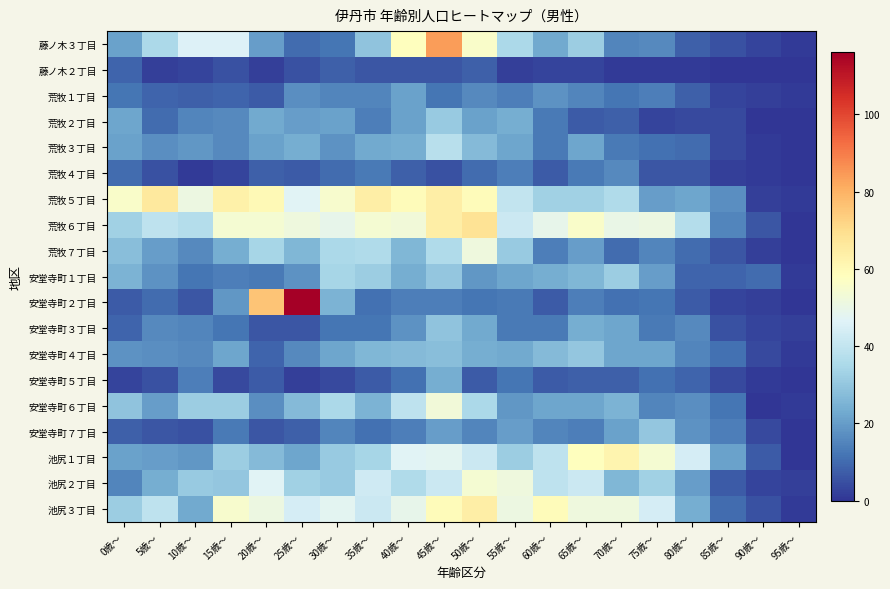

Reading left to right, what are all the values shown in this chart?

藤ノ木３丁目: 0歳～=21	5歳～=35	10歳～=46	15歳〜=46	20歳〜=20	25歳〜=10	30歳〜=12	35歳〜=29	40歳〜=58	45歳〜=84	50歳〜=56	55歳〜=35	60歳〜=23	65歳〜=32	70歳〜=15	75歳〜=16	80歳〜=8	85歳〜=5	90歳〜=3	95歳〜=1
藤ノ木２丁目: 0歳～=9	5歳～=2	10歳～=3	15歳〜=5	20歳〜=2	25歳〜=5	30歳〜=8	35歳〜=6	40歳〜=6	45歳〜=6	50歳〜=8	55歳〜=2	60歳〜=3	65歳〜=3	70歳〜=1	75歳〜=1	80歳〜=1	85歳〜=0	90歳〜=0	95歳〜=0
荒牧１丁目: 0歳～=12	5歳～=9	10歳～=8	15歳〜=9	20歳〜=7	25歳〜=17	30歳〜=15	35歳〜=15	40歳〜=21	45歳〜=12	50歳〜=16	55歳〜=14	60歳〜=18	65歳〜=15	70歳〜=12	75歳〜=14	80歳〜=8	85歳〜=3	90歳〜=2	95歳〜=1
荒牧２丁目: 0歳～=22	5歳～=10	10歳～=15	15歳〜=16	20歳〜=23	25歳〜=20	30歳〜=21	35歳〜=14	40歳〜=21	45歳〜=31	50歳〜=21	55歳〜=24	60歳〜=13	65歳〜=7	70歳〜=8	75歳〜=3	80歳〜=4	85歳〜=4	90歳〜=0	95歳〜=0
荒牧３丁目: 0歳～=21	5歳～=17	10歳～=19	15歳〜=16	20歳〜=21	25歳〜=24	30歳〜=18	35歳〜=23	40歳〜=24	45歳〜=38	50歳〜=27	55歳〜=22	60歳〜=13	65歳〜=22	70歳〜=13	75歳〜=11	80歳〜=10	85歳〜=4	90歳〜=1	95歳〜=0
荒牧４丁目: 0歳～=10	5歳～=5	10歳～=1	15歳〜=3	20歳〜=8	25歳〜=7	30歳〜=10	35歳〜=13	40歳〜=8	45歳〜=5	50歳〜=10	55歳〜=14	60歳〜=7	65歳〜=13	70歳〜=16	75歳〜=6	80歳〜=6	85歳〜=2	90歳〜=1	95歳〜=0
荒牧５丁目: 0歳～=56	5歳～=66	10歳～=51	15歳〜=63	20歳〜=60	25歳〜=47	30歳〜=55	35歳〜=64	40歳〜=59	45歳〜=64	50歳〜=59	55歳〜=40	60歳〜=33	65歳〜=33	70歳〜=36	75歳〜=20	80歳〜=22	85歳〜=17	90歳〜=2	95歳〜=1
荒牧６丁目: 0歳～=33	5歳～=39	10歳～=37	15歳〜=54	20歳〜=54	25歳〜=52	30歳〜=49	35歳〜=54	40歳〜=53	45歳〜=64	50歳〜=68	55歳〜=42	60歳〜=49	65歳〜=56	70歳〜=50	75歳〜=51	80歳〜=37	85歳〜=15	90歳〜=6	95歳〜=0
荒牧７丁目: 0歳～=28	5歳～=20	10歳～=16	15歳〜=24	20歳〜=34	25歳〜=26	30歳〜=35	35歳〜=36	40歳〜=26	45歳〜=36	50歳〜=52	55歳〜=31	60歳〜=14	65歳〜=20	70歳〜=10	75歳〜=15	80歳〜=10	85歳〜=6	90歳〜=2	95歳〜=0
安堂寺町１丁目: 0歳～=25	5歳～=18	10歳～=12	15歳〜=14	20歳〜=13	25歳〜=18	30歳〜=34	35歳〜=32	40歳〜=24	45歳〜=30	50歳〜=19	55歳〜=22	60歳〜=24	65歳〜=26	70歳〜=32	75歳〜=20	80歳〜=9	85歳〜=9	90歳〜=10	95歳〜=1
安堂寺町２丁目: 0歳～=7	5歳～=10	10歳～=6	15歳〜=19	20歳〜=76	25歳〜=116	30歳〜=25	35歳〜=11	40歳〜=14	45歳〜=14	50歳〜=12	55歳〜=13	60歳〜=7	65歳〜=14	70歳〜=11	75歳〜=12	80歳〜=7	85歳〜=3	90歳〜=2	95歳〜=0
安堂寺町３丁目: 0歳～=9	5歳～=16	10歳～=15	15歳〜=12	20歳〜=6	25歳〜=6	30歳〜=12	35歳〜=12	40歳〜=18	45歳〜=29	50歳〜=23	55歳〜=13	60歳〜=13	65歳〜=24	70歳〜=22	75歳〜=13	80歳〜=16	85歳〜=5	90歳〜=3	95歳〜=2
安堂寺町４丁目: 0歳～=18	5歳～=17	10歳～=16	15歳〜=22	20歳〜=9	25歳〜=16	30歳〜=22	35歳〜=26	40歳〜=27	45歳〜=28	50歳〜=24	55歳〜=23	60歳〜=27	65歳〜=30	70歳〜=22	75歳〜=22	80歳〜=15	85歳〜=11	90歳〜=4	95歳〜=1
安堂寺町５丁目: 0歳～=3	5歳～=5	10歳～=14	15歳〜=4	20歳〜=7	25歳〜=2	30歳〜=4	35歳〜=7	40歳〜=11	45歳〜=24	50歳〜=7	55歳〜=12	60歳〜=7	65歳〜=8	70歳〜=8	75歳〜=11	80歳〜=9	85歳〜=4	90歳〜=1	95歳〜=0
安堂寺町６丁目: 0歳～=29	5歳～=20	10歳～=32	15歳〜=32	20歳〜=17	25歳〜=27	30歳〜=35	35歳〜=25	40歳〜=39	45歳〜=53	50歳〜=35	55歳〜=19	60歳〜=22	65歳〜=22	70歳〜=25	75歳〜=15	80歳〜=17	85歳〜=12	90歳〜=0	95歳〜=1
安堂寺町７丁目: 0歳～=8	5歳～=6	10歳～=5	15歳〜=13	20歳〜=6	25歳〜=8	30歳〜=15	35歳〜=11	40歳〜=14	45歳〜=20	50歳〜=15	55歳〜=20	60歳〜=15	65歳〜=14	70歳〜=21	75歳〜=30	80歳〜=18	85歳〜=14	90歳〜=4	95歳〜=0
池尻１丁目: 0歳～=21	5歳～=20	10歳～=19	15歳〜=32	20歳〜=27	25歳〜=22	30歳〜=31	35歳〜=34	40歳〜=47	45歳〜=48	50歳〜=42	55歳〜=32	60歳〜=39	65歳〜=58	70歳〜=62	75歳〜=54	80歳〜=44	85歳〜=21	90歳〜=7	95歳〜=0
池尻２丁目: 0歳～=15	5歳～=24	10歳～=31	15歳〜=30	20歳〜=47	25歳〜=33	30歳〜=31	35歳〜=43	40歳〜=36	45歳〜=42	50歳〜=54	55歳〜=52	60歳〜=39	65歳〜=42	70歳〜=26	75歳〜=33	80歳〜=20	85歳〜=7	90歳〜=3	95歳〜=2
池尻３丁目: 0歳～=32	5歳～=39	10歳～=23	15歳〜=55	20歳〜=51	25歳〜=44	30歳〜=48	35歳〜=42	40歳〜=49	45歳〜=59	50歳〜=64	55歳〜=51	60歳〜=59	65歳〜=52	70歳〜=52	75歳〜=44	80歳〜=24	85歳〜=10	90歳〜=5	95歳〜=1